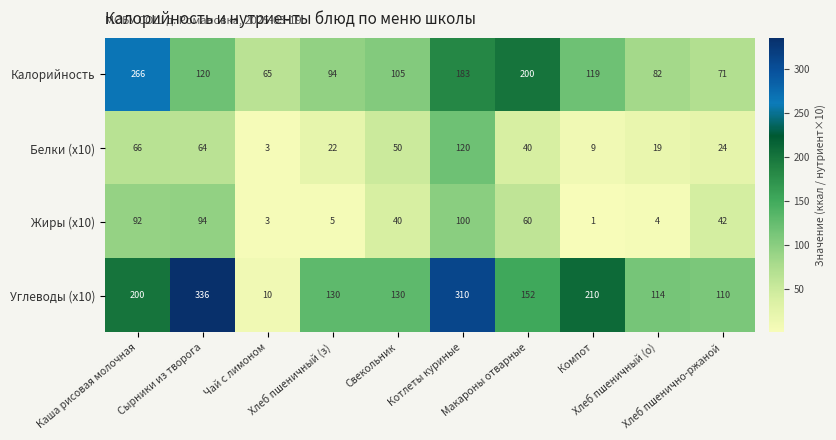

Which series has the largest total across all categories?

Углеводы (x10)